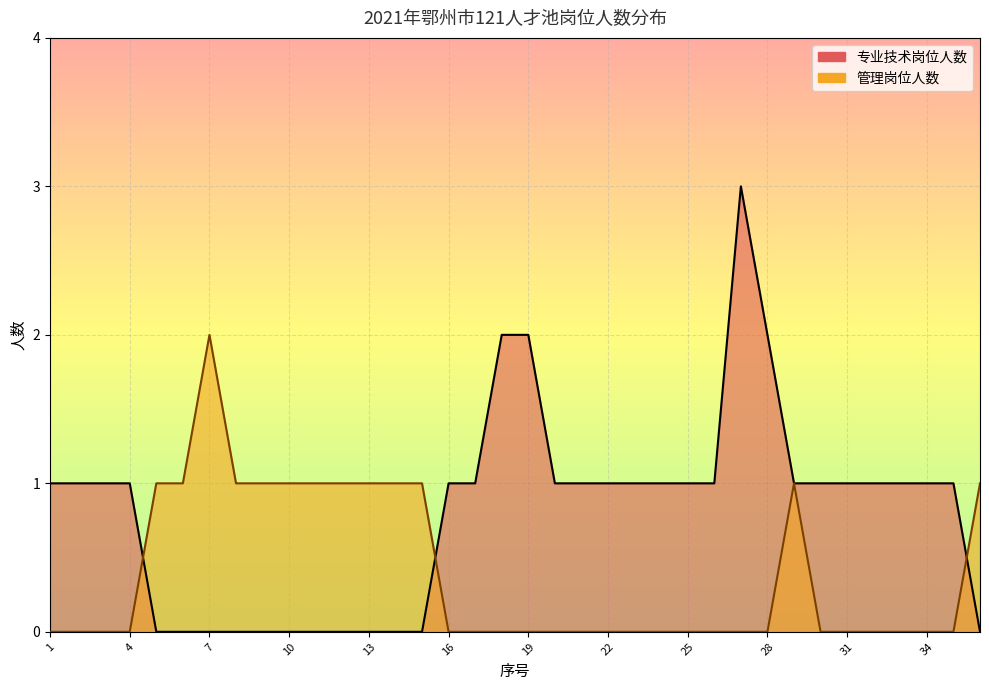

What is the difference between the maximum and minimum values in the 专业技术岗位人数 series?

3